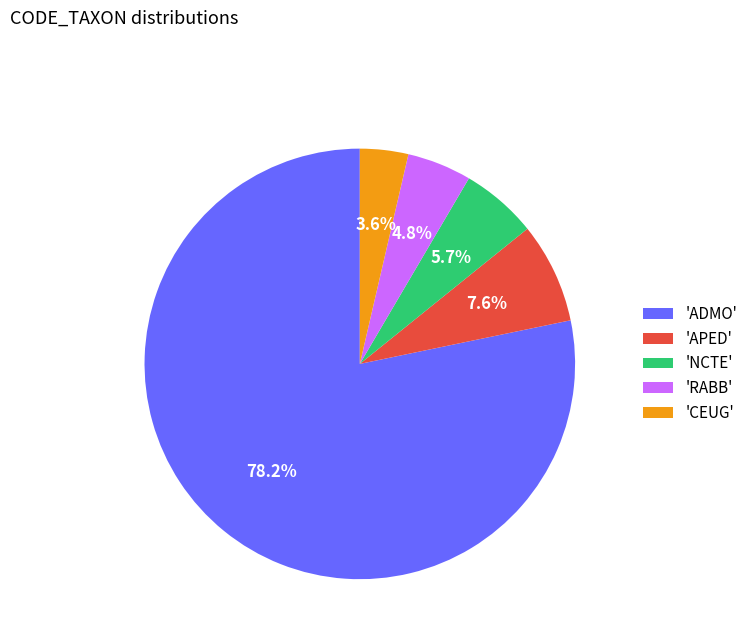

How many slices are in this pie chart?

5